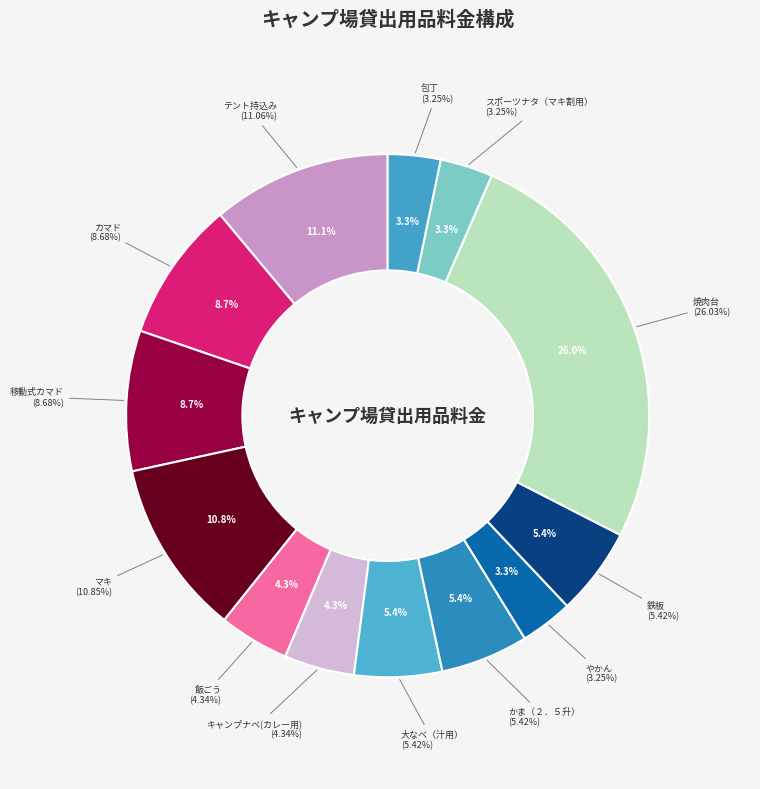

Is the sum of かま（２．５升） and カマド greater than half?

No